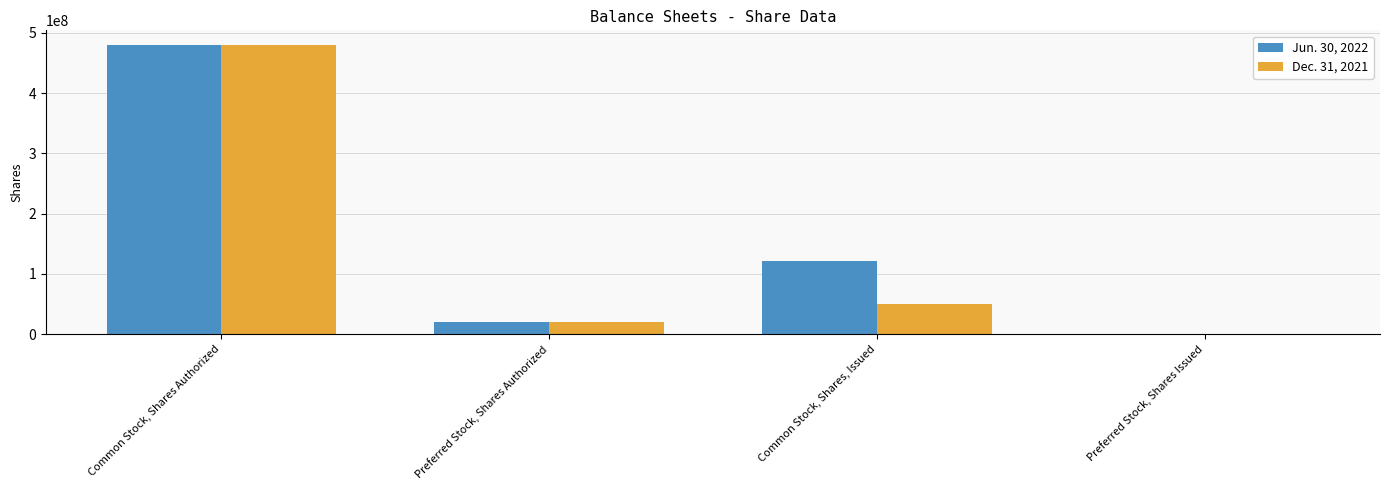

Reading left to right, list all the values displayed in this chart.

Jun. 30, 2022: 480000000	20000000	120937442	0
Dec. 31, 2021: 480000000	20000000	50634536	0